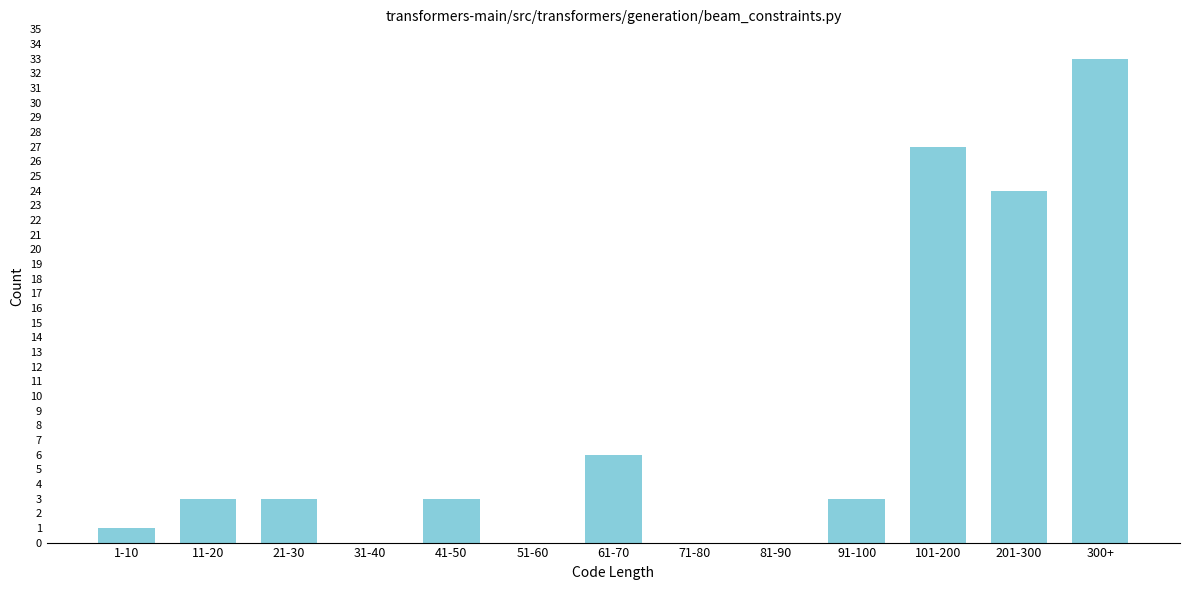

Reading right to left, transcribe all the data shown in this chart.

300+=33	201-300=24	101-200=27	91-100=3	81-90=0	71-80=0	61-70=6	51-60=0	41-50=3	31-40=0	21-30=3	11-20=3	1-10=1